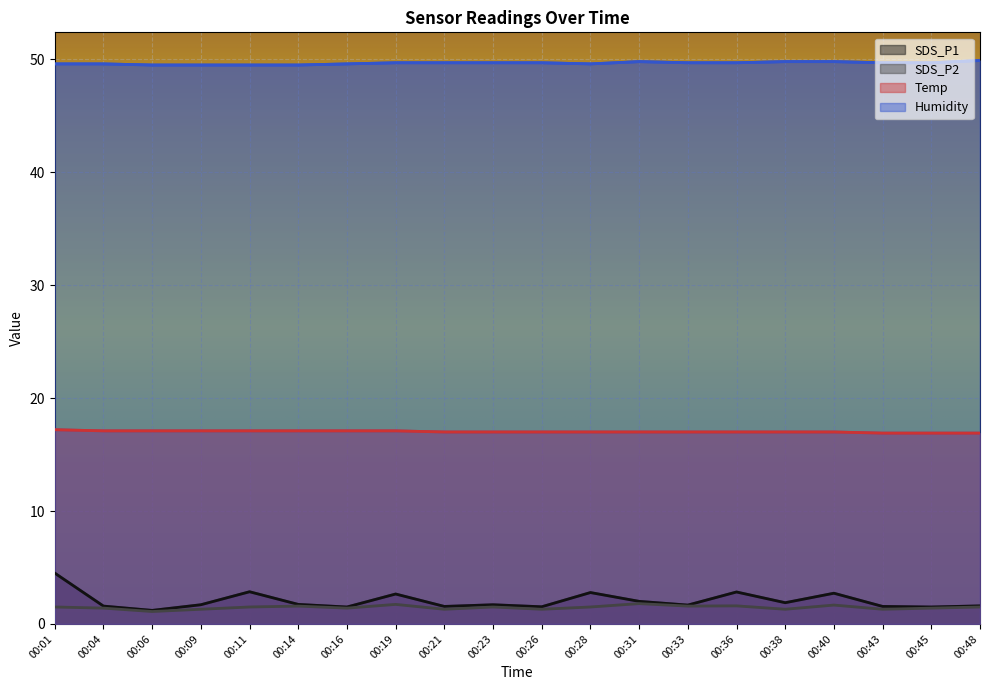

Where does the Temp series first go above 17?

00:01